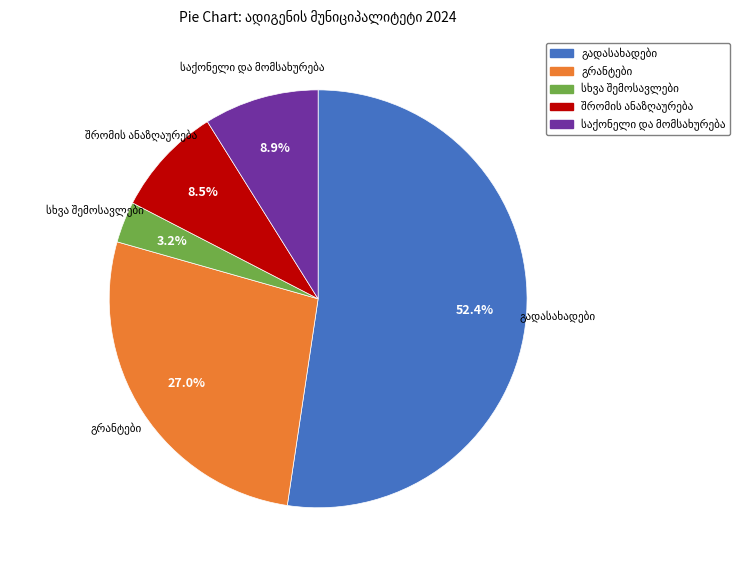

Is there any slice that represents more than half of the pie?

Yes